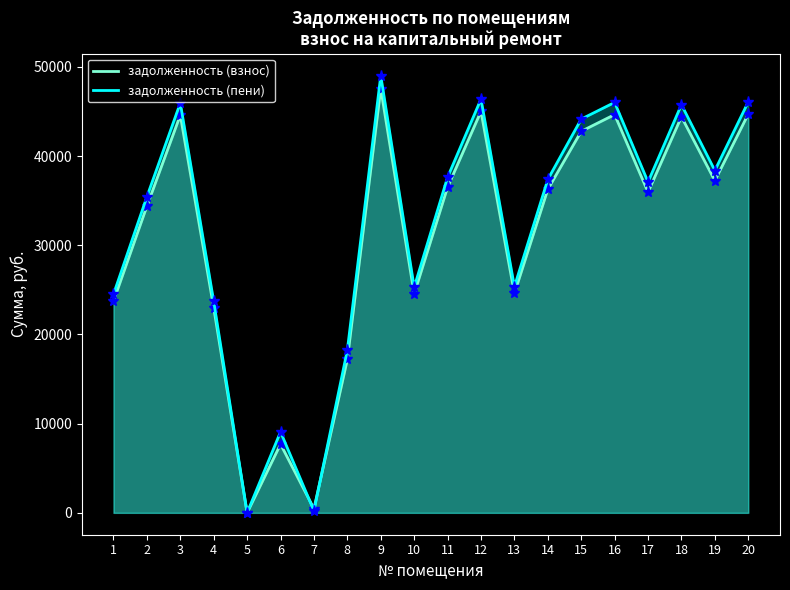

What are all the series names shown in the legend?

задолженность (взнос), задолженность (пени)